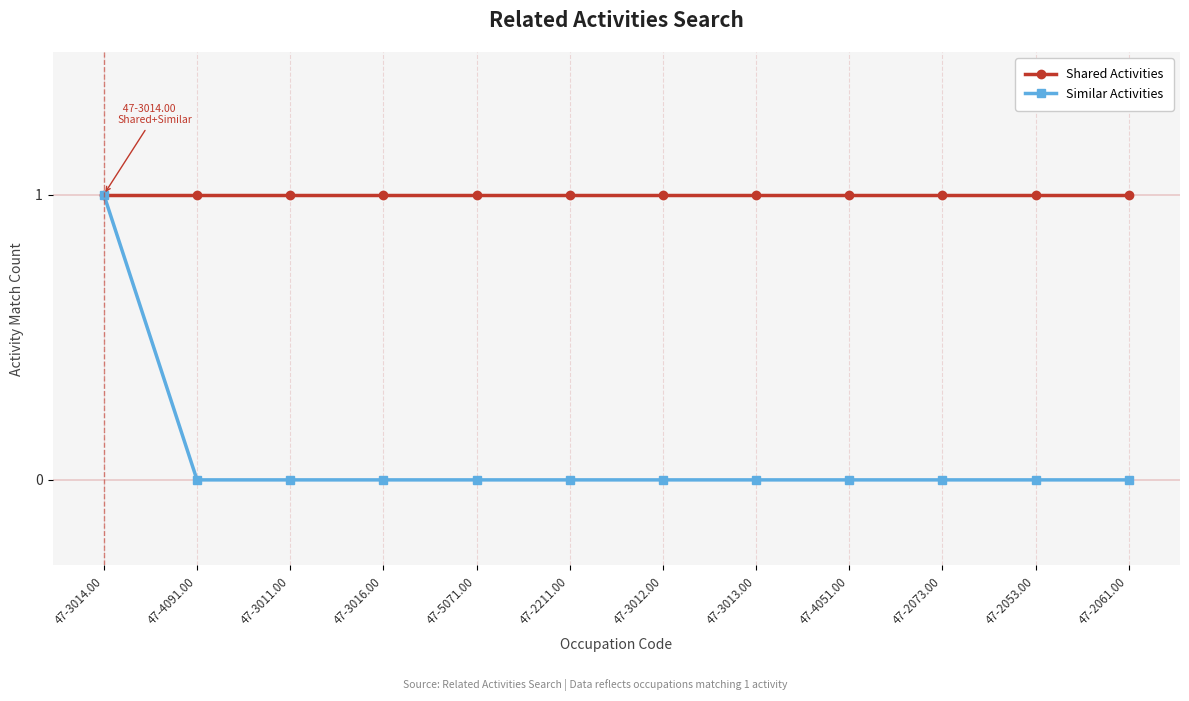

What is the total value across all series at 47-3011.00?

1